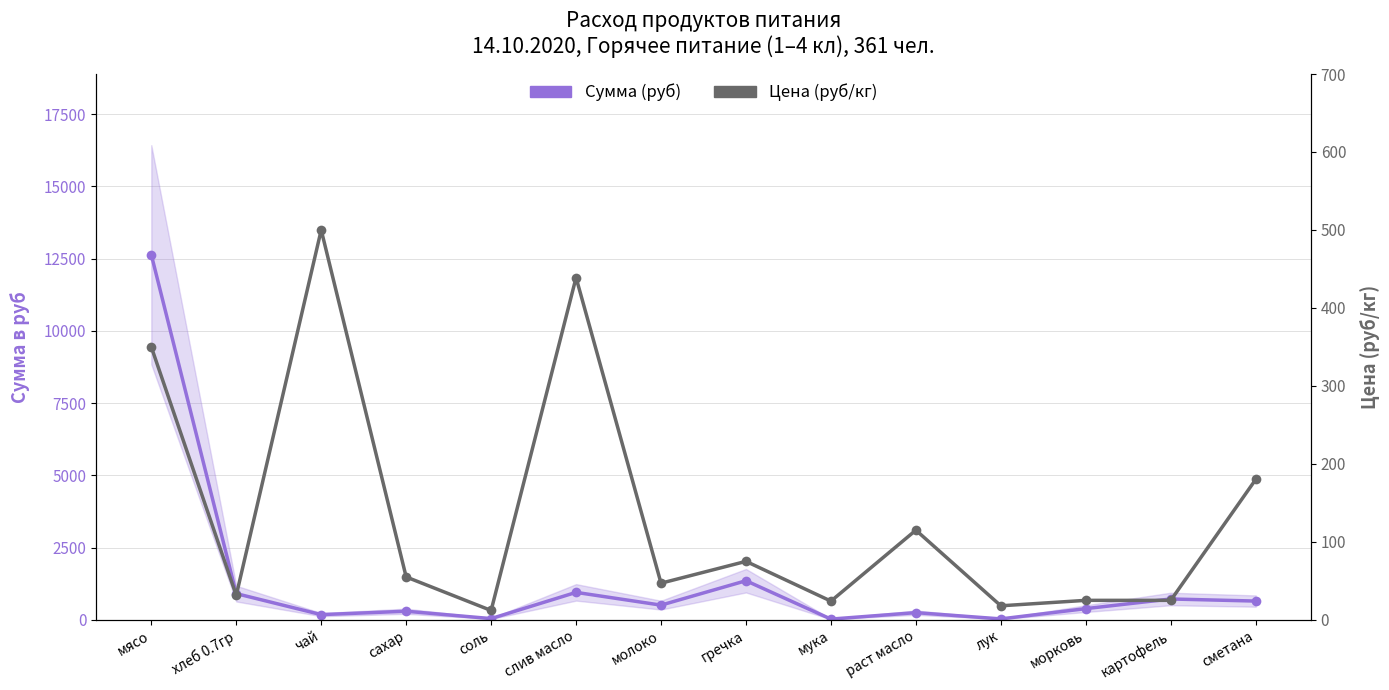

What are all the series names shown in the legend?

Сумма (руб), Цена (руб/кг)